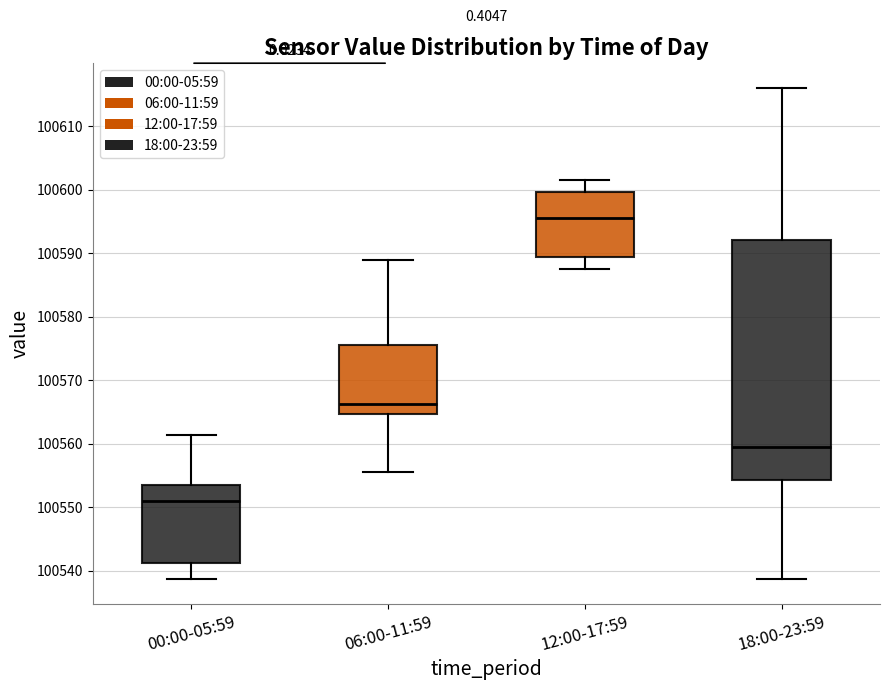

Which box is the tallest, from its lower edge to its upper edge?

18:00-23:59